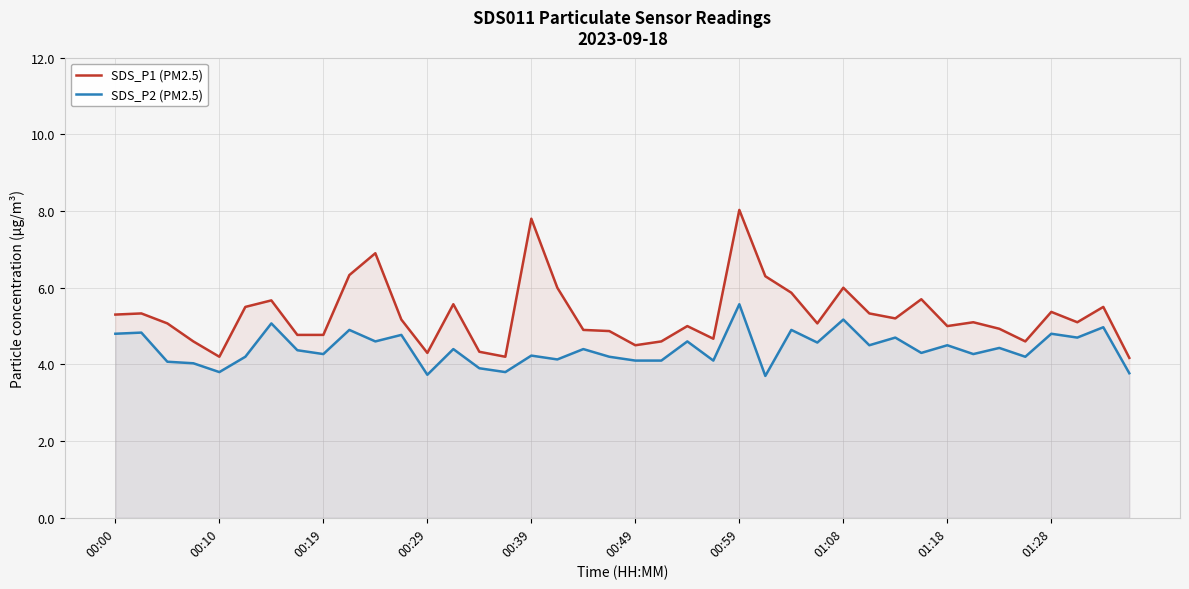

Reading left to right, list all the values displayed in this chart.

SDS_P1 (PM2.5): 5.3	5.3	5.1	4.6	4.2	5.5	5.7	4.8	4.8	6.3	6.9	5.2	4.3	5.6	4.3	4.2	7.8	6.0	4.9	4.9	4.5	4.6	5.0	4.7	8.0	6.3	5.9	5.1	6.0	5.3	5.2	5.7	5.0	5.1	4.9	4.6	5.4	5.1	5.5	4.2
SDS_P2 (PM2.5): 4.8	4.8	4.1	4.0	3.8	4.2	5.1	4.4	4.3	4.9	4.6	4.8	3.7	4.4	3.9	3.8	4.2	4.1	4.4	4.2	4.1	4.1	4.6	4.1	5.6	3.7	4.9	4.6	5.2	4.5	4.7	4.3	4.5	4.3	4.4	4.2	4.8	4.7	5.0	3.8